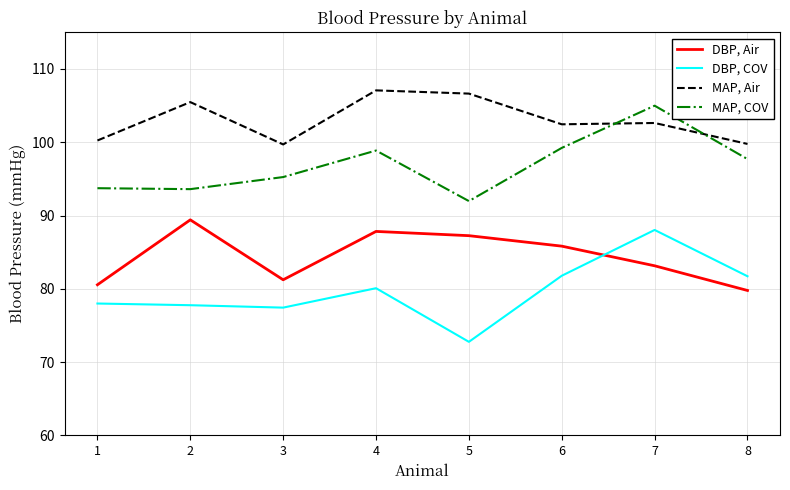

What is the difference between the highest and lowest values at 5?

33.9